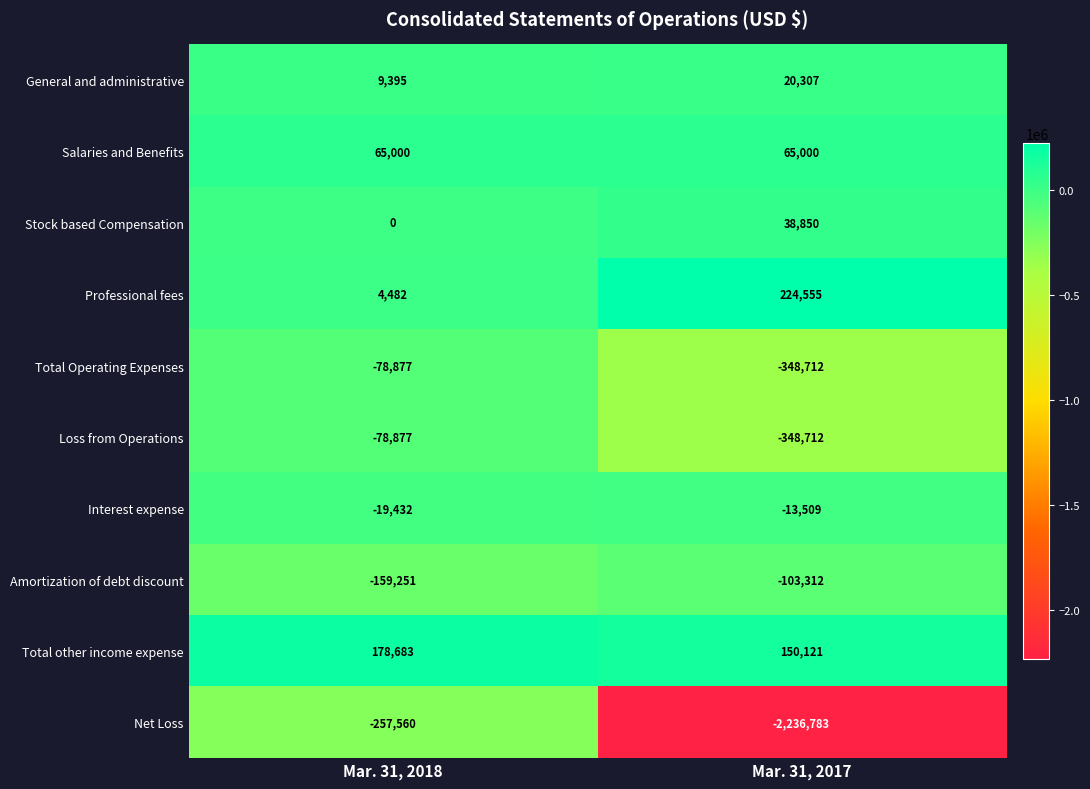

How many categories are shown in the chart?

2